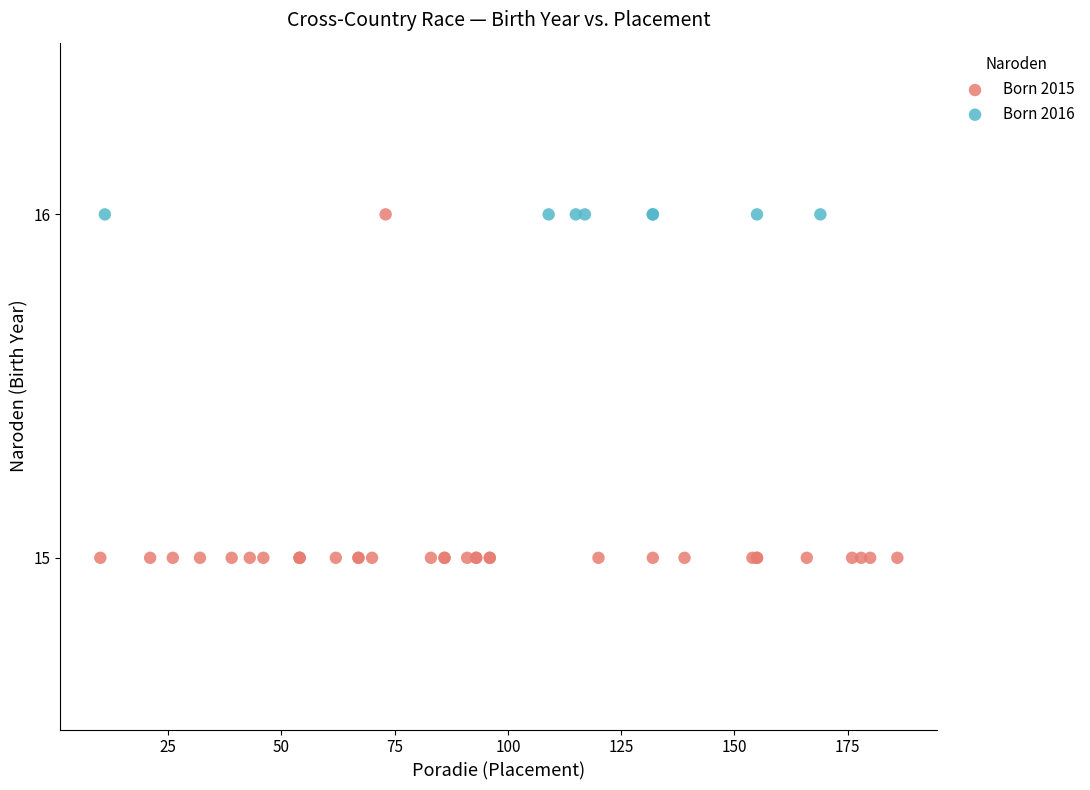

Which series reaches the minimum Y coordinate?

Born 2015